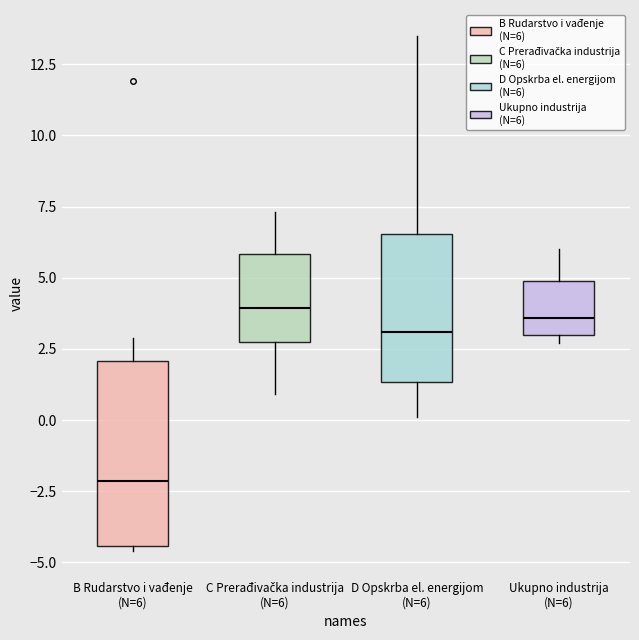

Reading left to right, read every box against the y-axis: the position of its median line, the range the box covers, and the ends of its whiskers. The values are not printed on the chart, so give them approximately, as read against the axis.

B Rudarstvo i vađenje (N=6): median -2.0, box -4.5 to 2.0, whiskers -4.5 (just below the box's lower edge) to 3.0
C Prerađivačka industrija (N=6): median 4.0, box 3.0 to 6.0, whiskers 1.0 to 7.5
D Opskrba el. energijom (N=6): median 3.0, box 1.5 to 6.5, whiskers 0.0 to 13.5
Ukupno industrija (N=6): median 3.5, box 3.0 to 5.0, whiskers 2.5 to 6.0